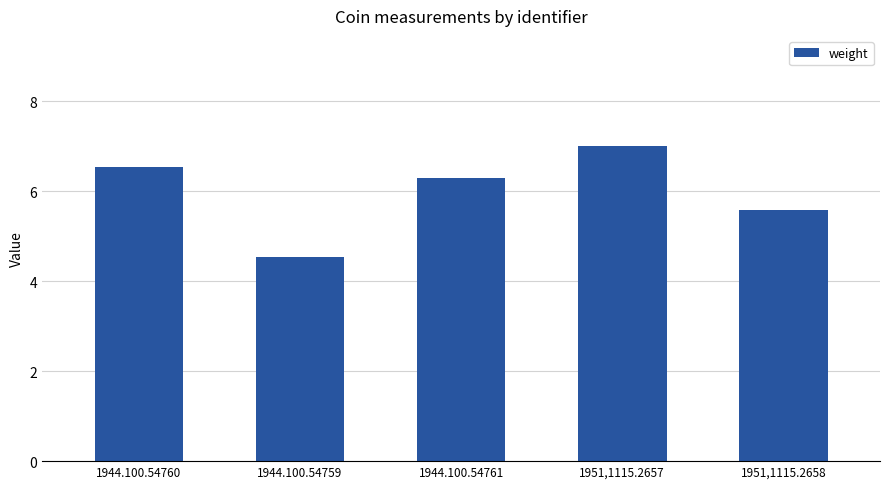

What is the average value?

6.0